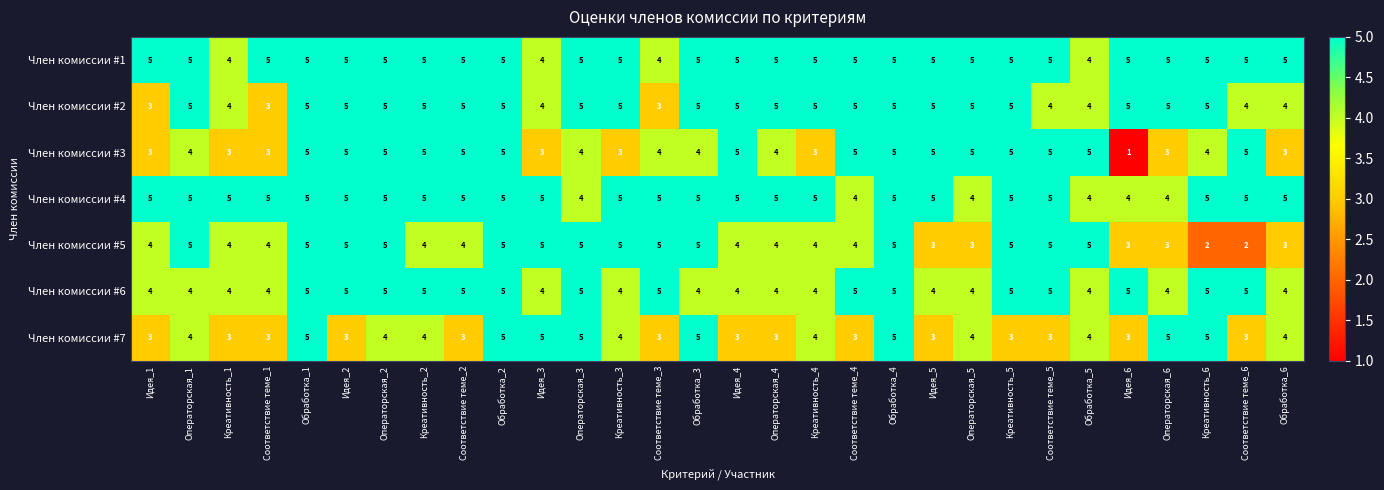

What is the maximum value shown in the chart?

5